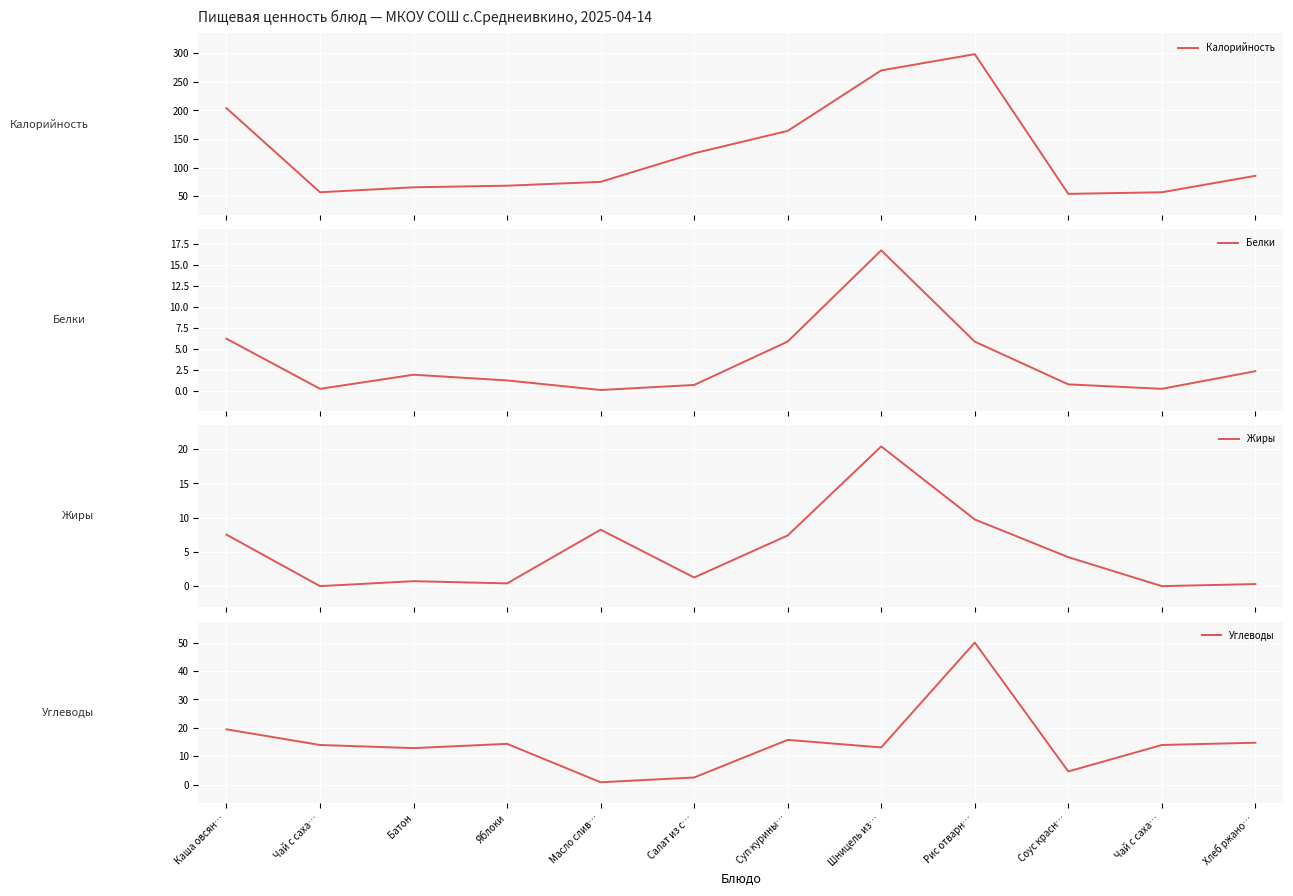

Is this an area chart (filled region under the line)?

No